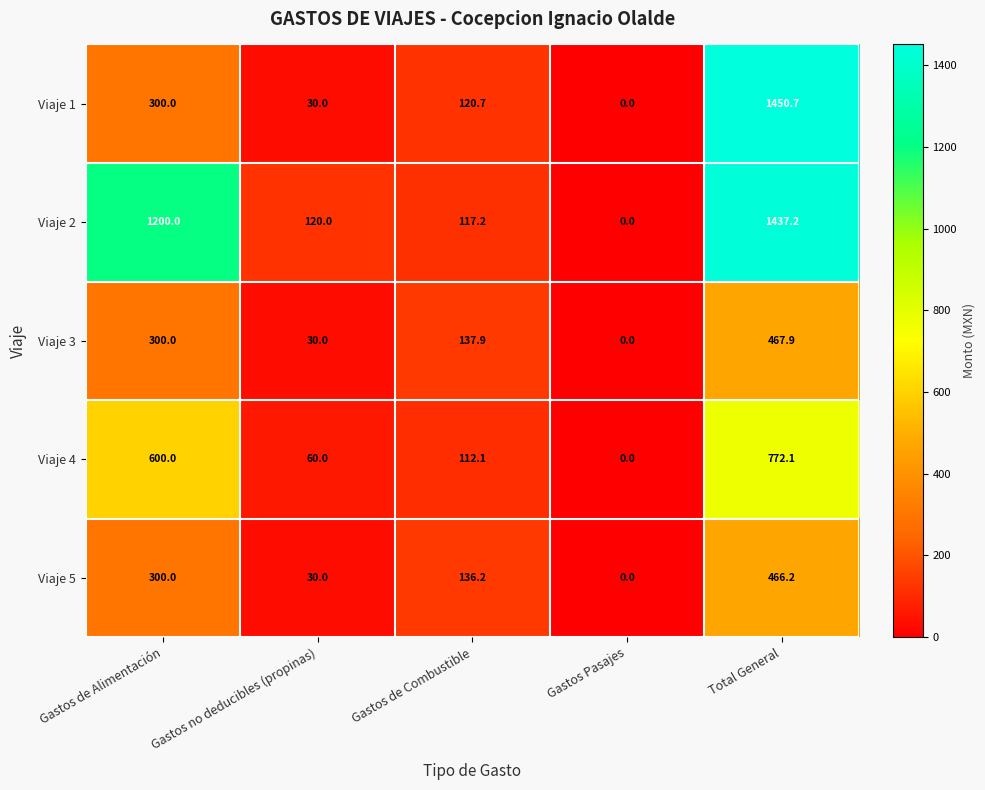

Rank the series at Total General from lowest to highest value.

Viaje 5, Viaje 3, Viaje 4, Viaje 2, Viaje 1